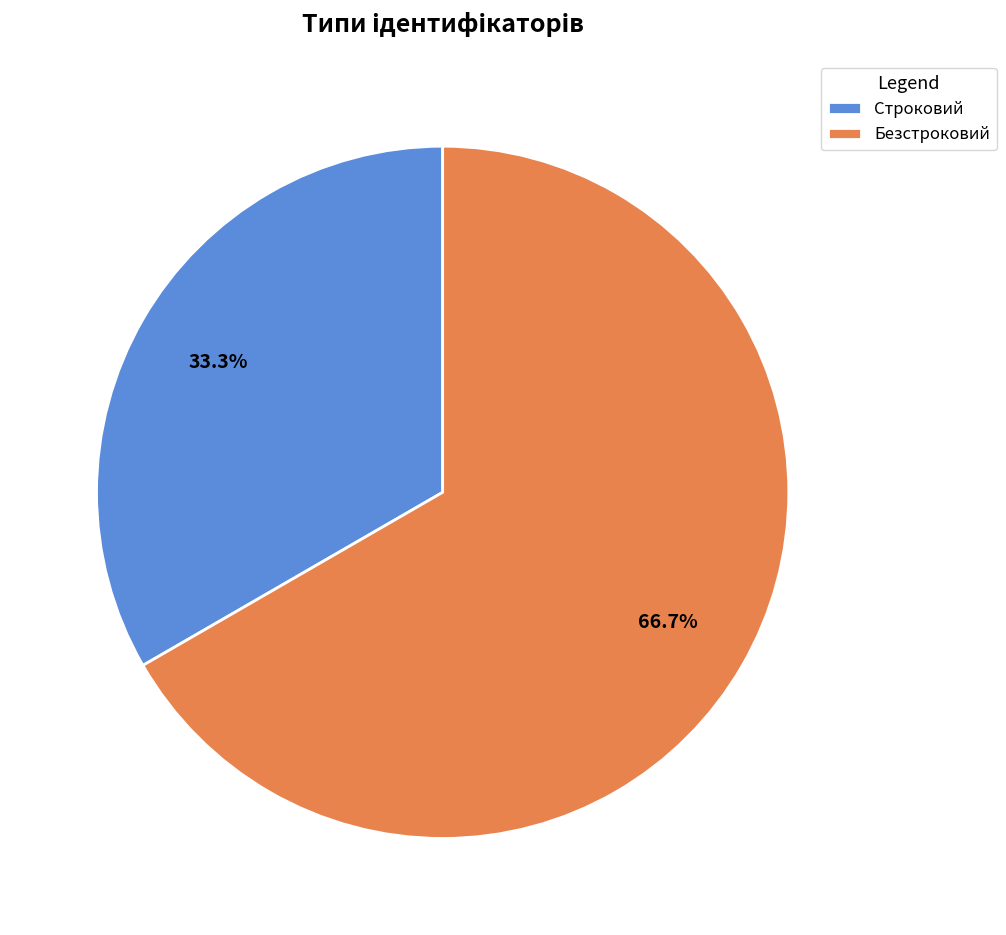

The Безстроковий slice represents 67% of the pie. True or false?

True